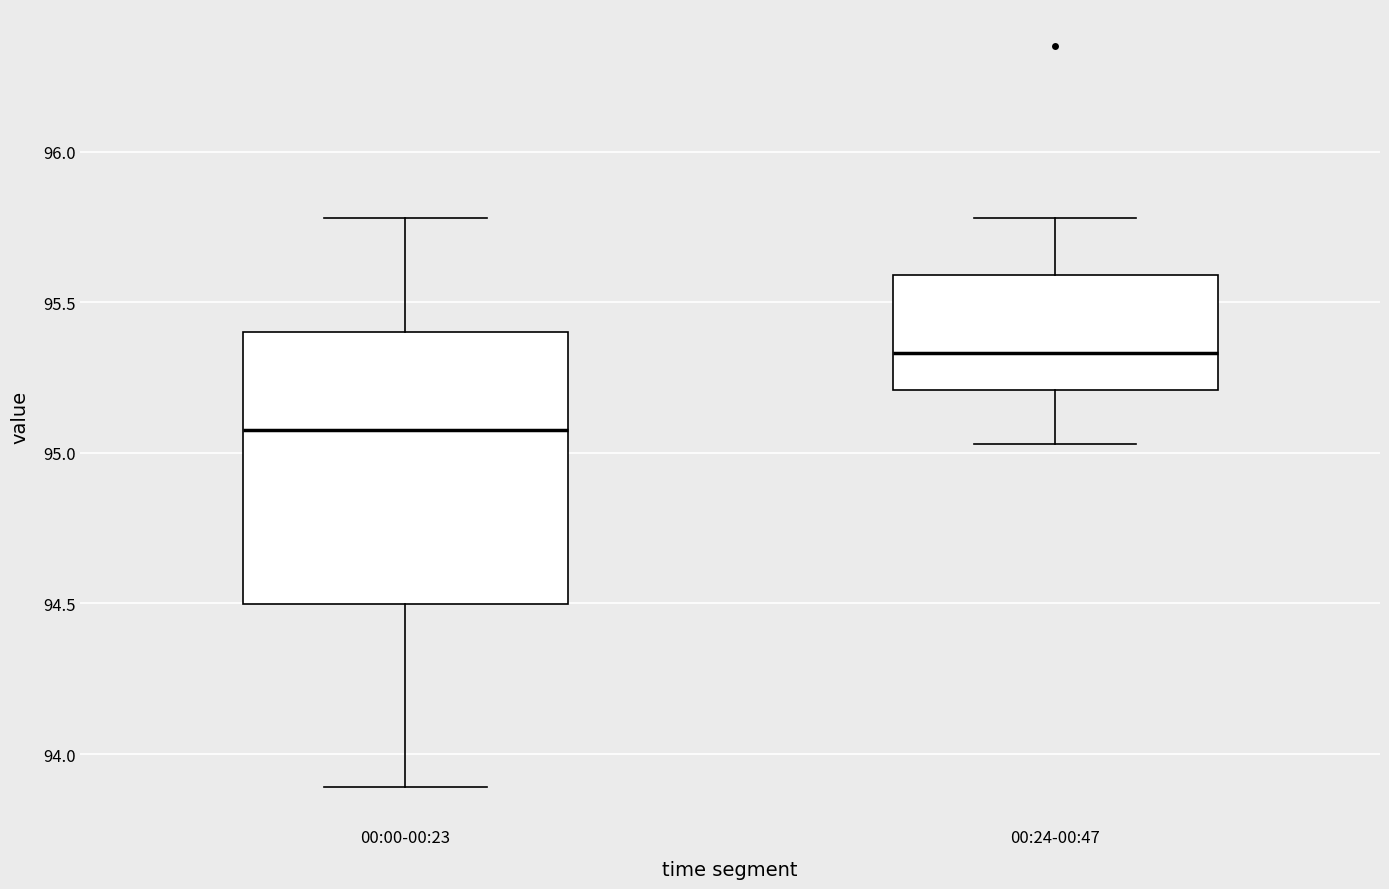

Which box's median line is the lowest?

00:00-00:23